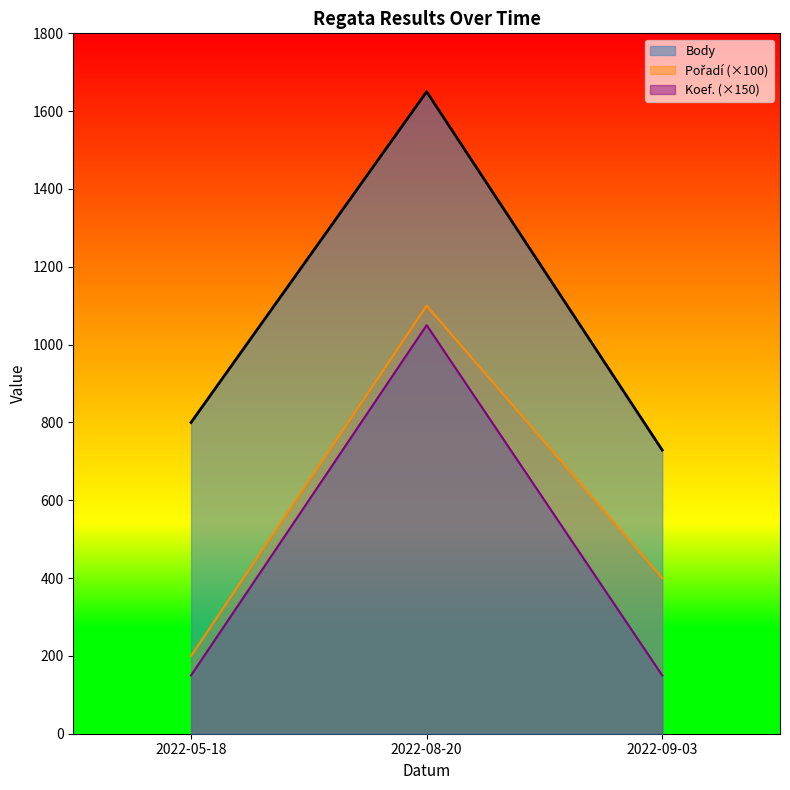

What is the label of the 3rd point from the left?

2022-09-03